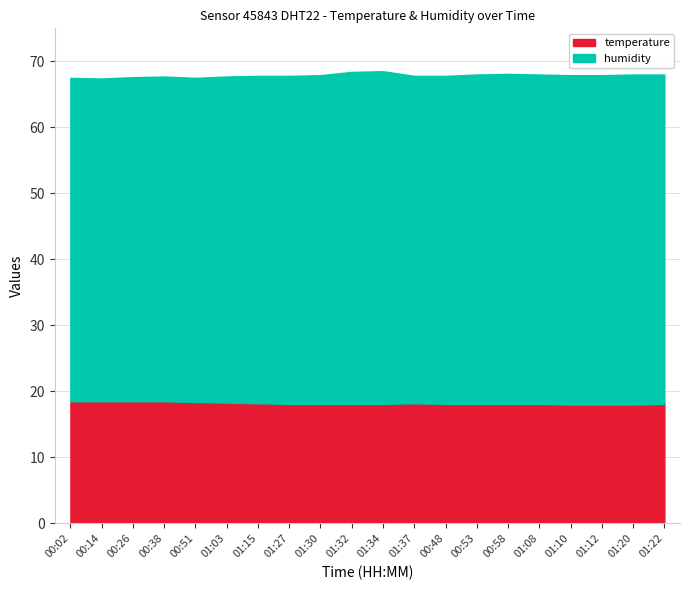

What are all the series names shown in the legend?

temperature, humidity